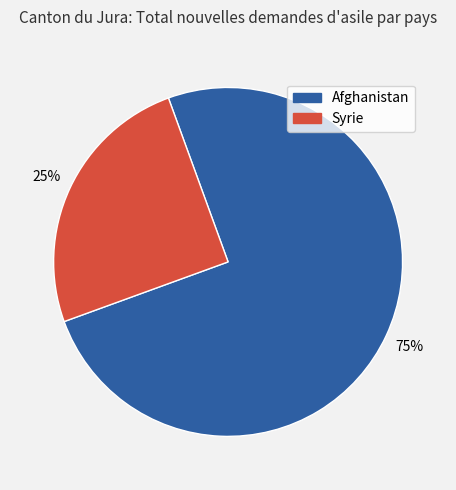

Count the number of slices in the pie.

2